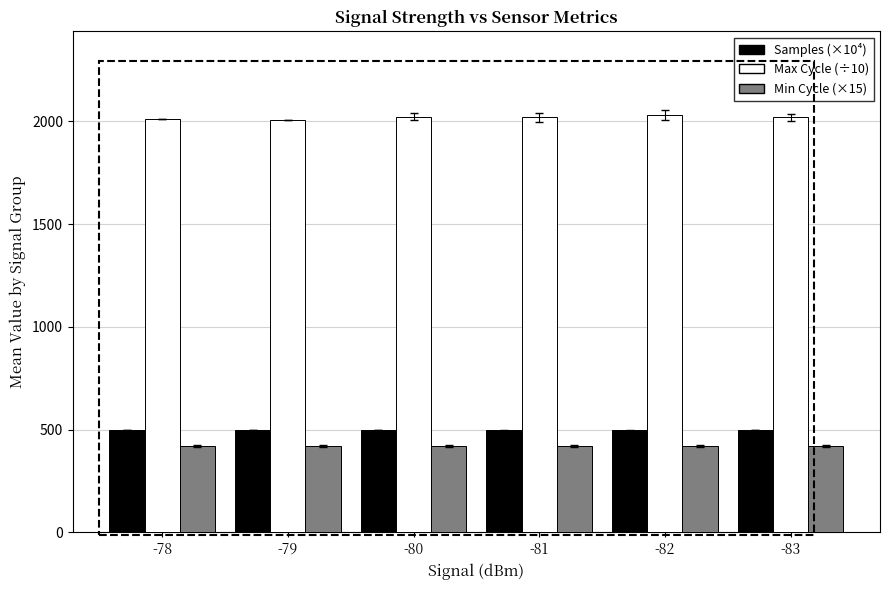

List the series in order of their peak value, highest first.

Max Cycle (÷10), Samples (×10⁴), Min Cycle (×15)